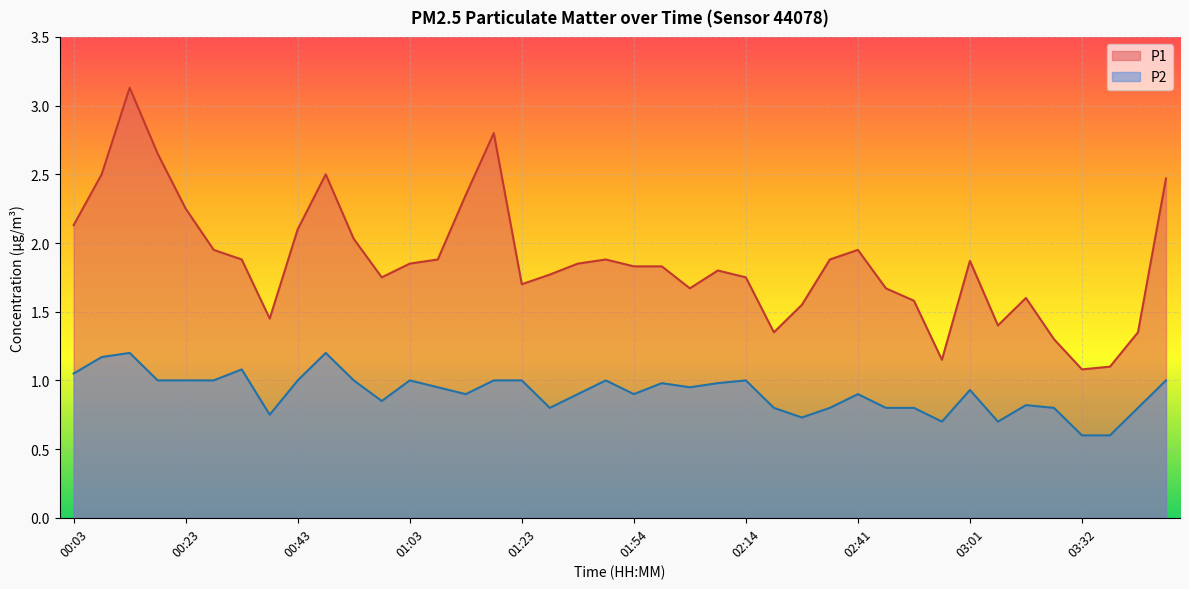

Reading left to right, transcribe all the data shown in this chart.

P1: 00:03=2.1	00:08=2.5	00:13=3.1	00:18=2.6	00:23=2.2	00:28=1.9	00:33=1.9	00:38=1.4	00:43=2.1	00:48=2.5	00:53=2.0	00:58=1.8	01:03=1.9	01:08=1.9	01:13=2.4	01:18=2.8	01:23=1.7	01:28=1.8	01:33=1.9	01:38=1.9	01:54=1.8	01:59=1.8	02:04=1.7	02:09=1.8	02:14=1.8	02:20=1.4	02:25=1.6	02:35=1.9	02:41=1.9	02:46=1.7	02:51=1.6	02:56=1.1	03:01=1.9	03:06=1.4	03:11=1.6	03:27=1.3	03:32=1.1	03:37=1.1	03:42=1.4	03:52=2.5
P2: 00:03=1.1	00:08=1.2	00:13=1.2	00:18=1.0	00:23=1.0	00:28=1.0	00:33=1.1	00:38=0.8	00:43=1.0	00:48=1.2	00:53=1.0	00:58=0.8	01:03=1.0	01:08=0.9	01:13=0.9	01:18=1.0	01:23=1.0	01:28=0.8	01:33=0.9	01:38=1.0	01:54=0.9	01:59=1.0	02:04=0.9	02:09=1.0	02:14=1.0	02:20=0.8	02:25=0.7	02:35=0.8	02:41=0.9	02:46=0.8	02:51=0.8	02:56=0.7	03:01=0.9	03:06=0.7	03:11=0.8	03:27=0.8	03:32=0.6	03:37=0.6	03:42=0.8	03:52=1.0